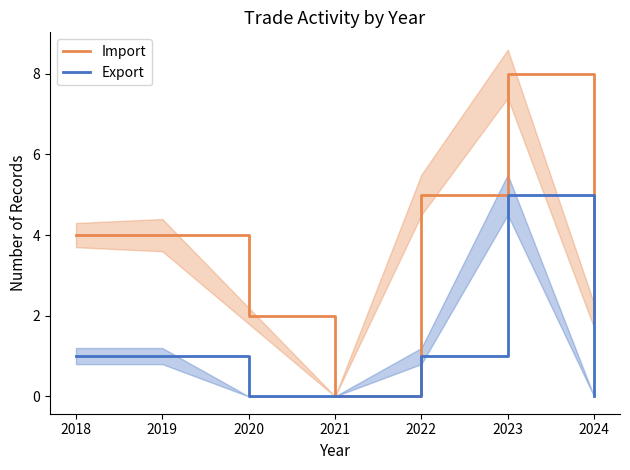

Reading right to left, what are all the values shown in this chart?

Import: 2	8	5	0	2	4	4
Export: 0	5	1	0	0	1	1